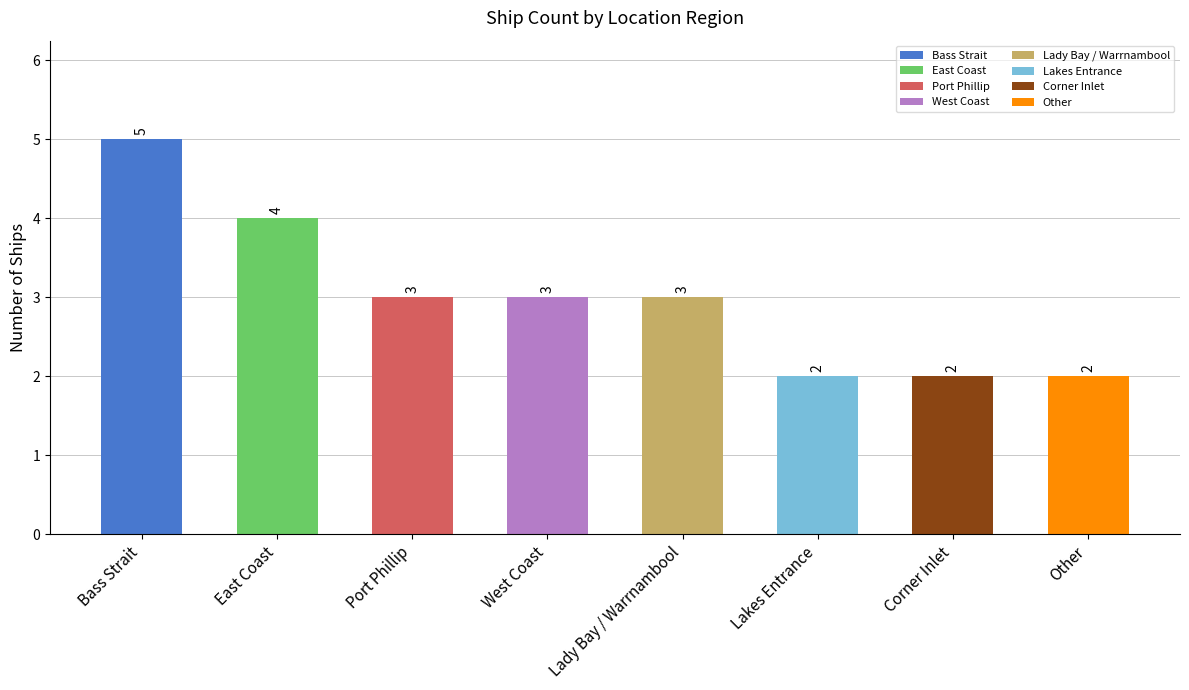

Approximately how many times larger is the value at Victorian Heritage Register - Bass Strait compared to Victorian Heritage Register - Lakes Entrance?

2.5